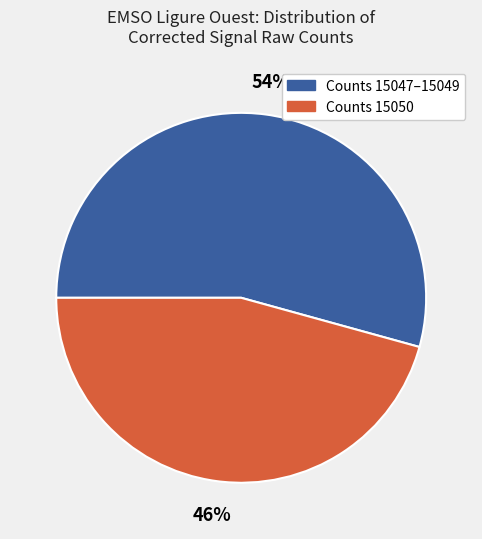

Is there any slice that represents more than half of the pie?

Yes